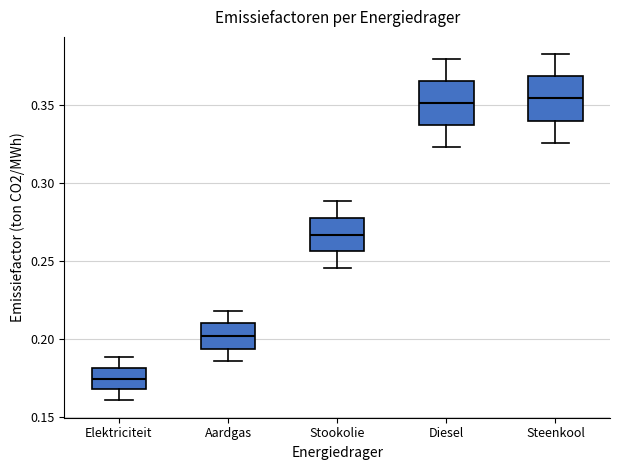

Reading left to right, read every box against the y-axis: the position of its median line, the range the box covers, and the ends of its whiskers. The values are not printed on the chart, so give them approximately, as read against the axis.

Elektriciteit: median 0.175, box 0.170 to 0.180, whiskers 0.160 to 0.190
Aardgas: median 0.200, box 0.195 to 0.210, whiskers 0.185 to 0.220
Stookolie: median 0.265, box 0.255 to 0.280, whiskers 0.245 to 0.290
Diesel: median 0.350, box 0.335 to 0.365, whiskers 0.325 to 0.380
Steenkool: median 0.355, box 0.340 to 0.370, whiskers 0.325 to 0.380